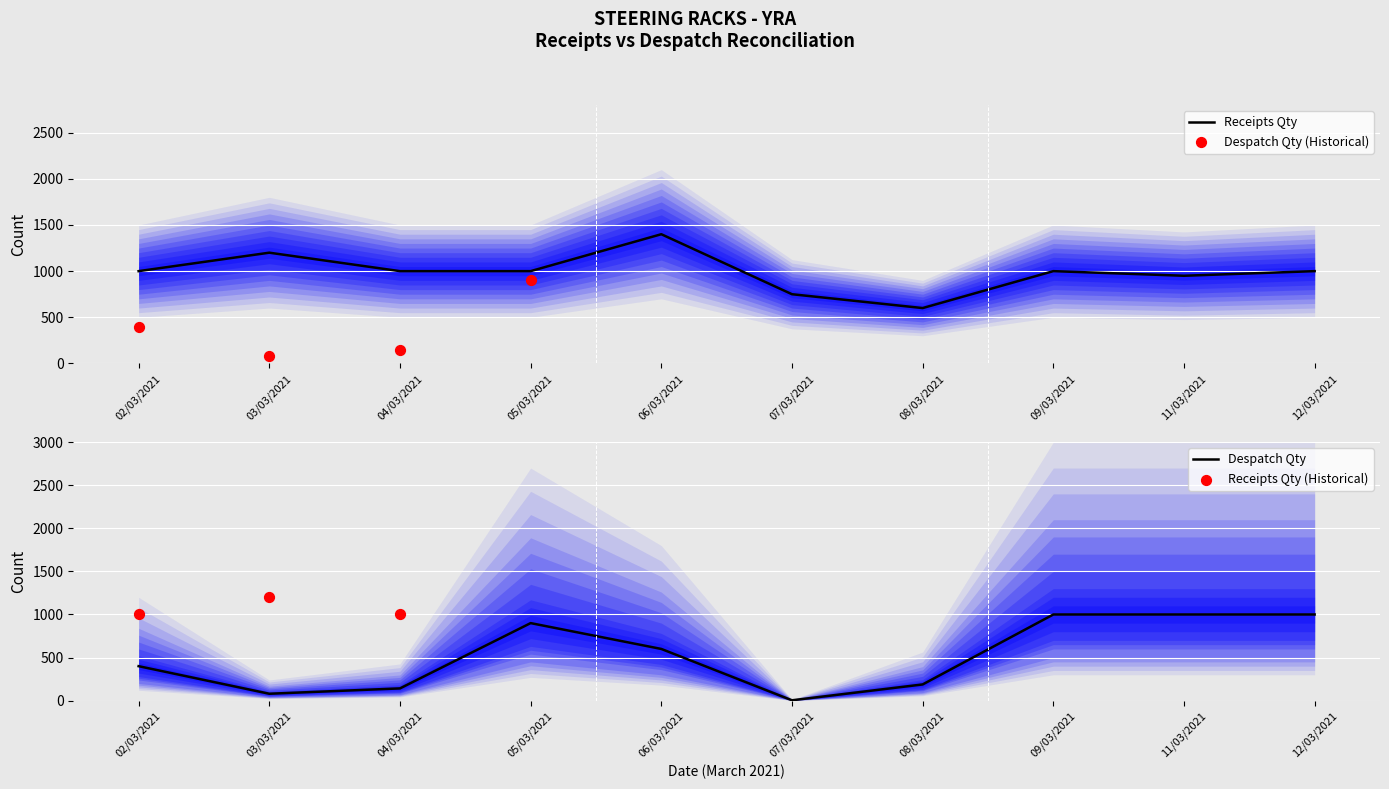

At which category is the sum across all series the highest?

06/03/2021